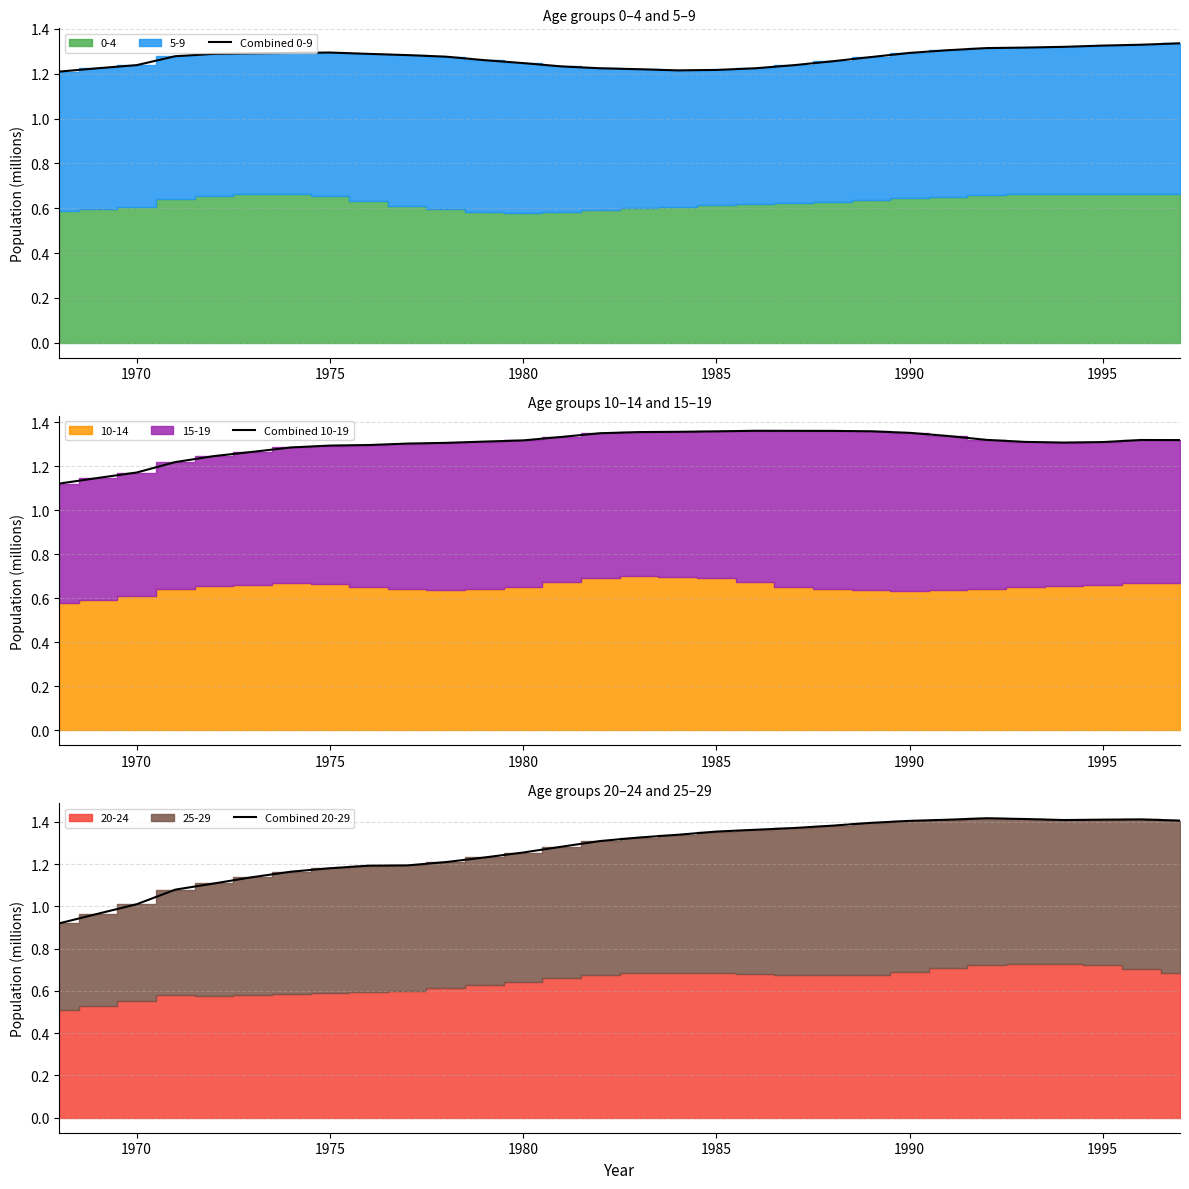

The value of Combined 10-19 at 29 is 1.9. True or false?

False